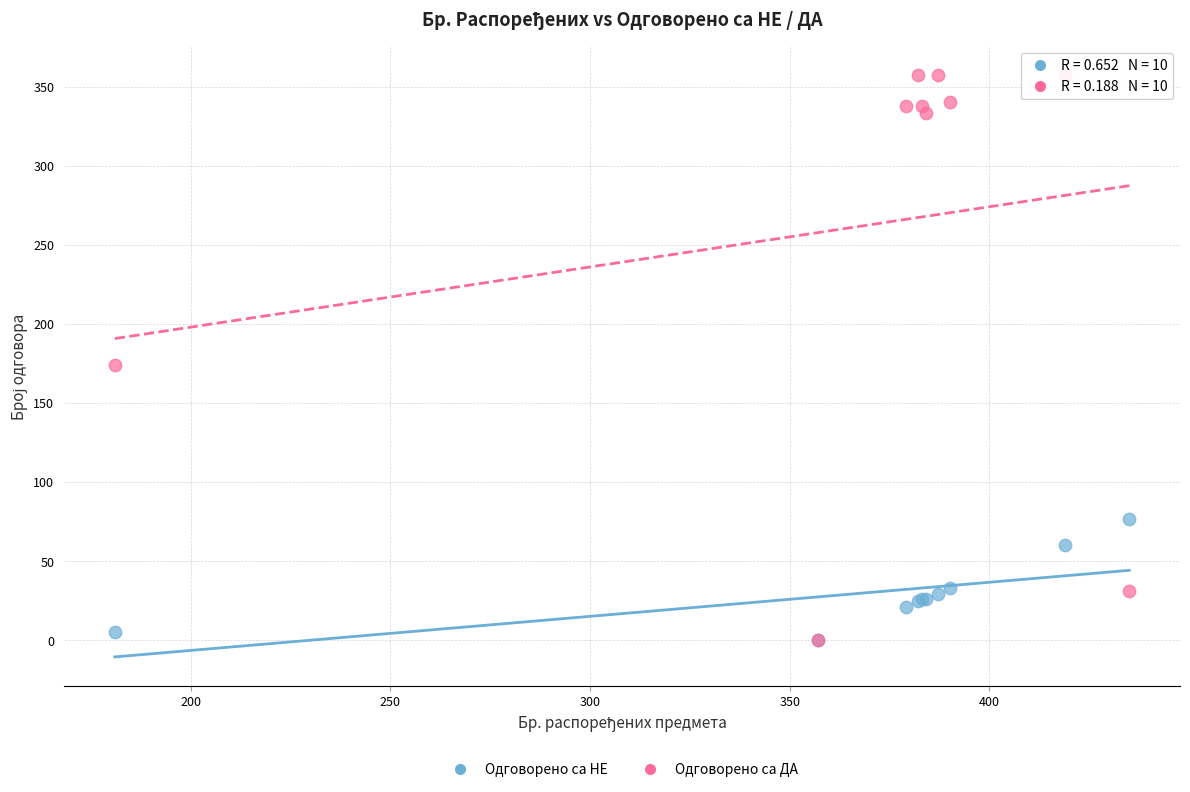

What are all the series names shown in the legend?

Одговорено са НЕ, Одговорено са ДА